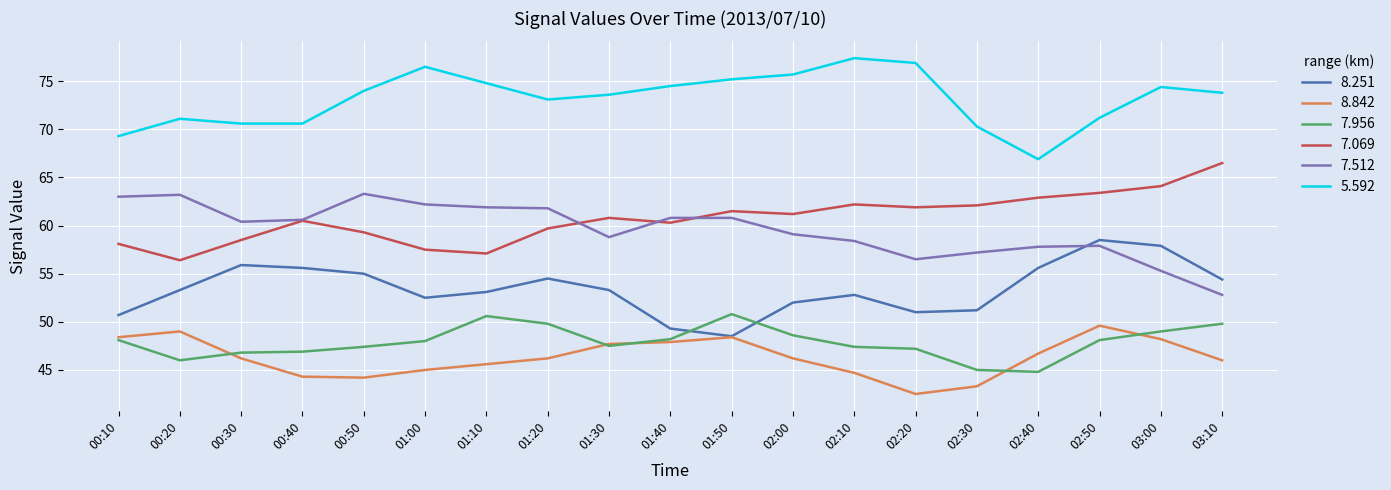

At which label does 8.251 first exceed 53?

00:20